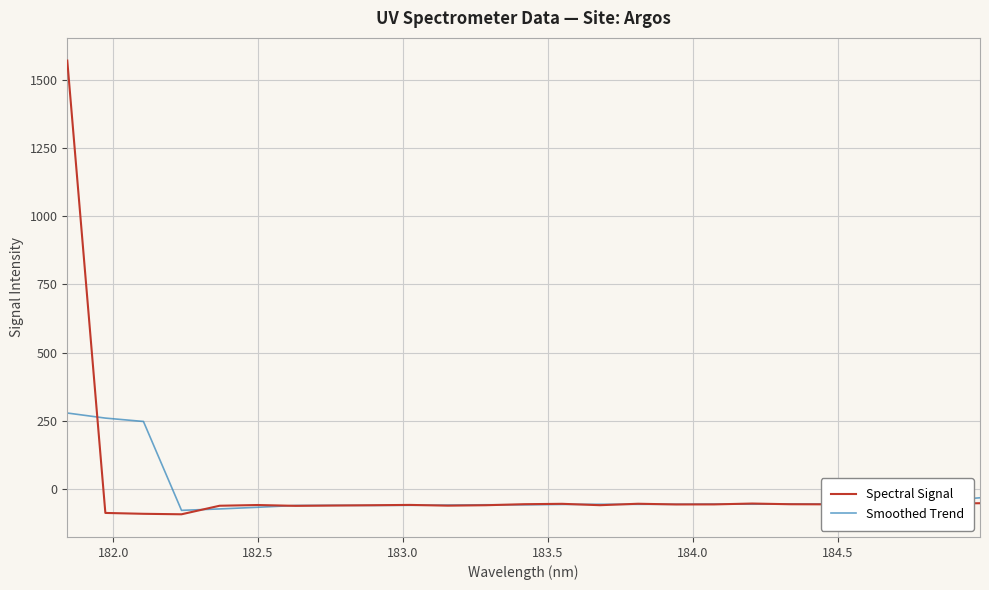

Rank the series by their maximum value, from lowest to highest.

Smoothed Trend, Spectral Signal